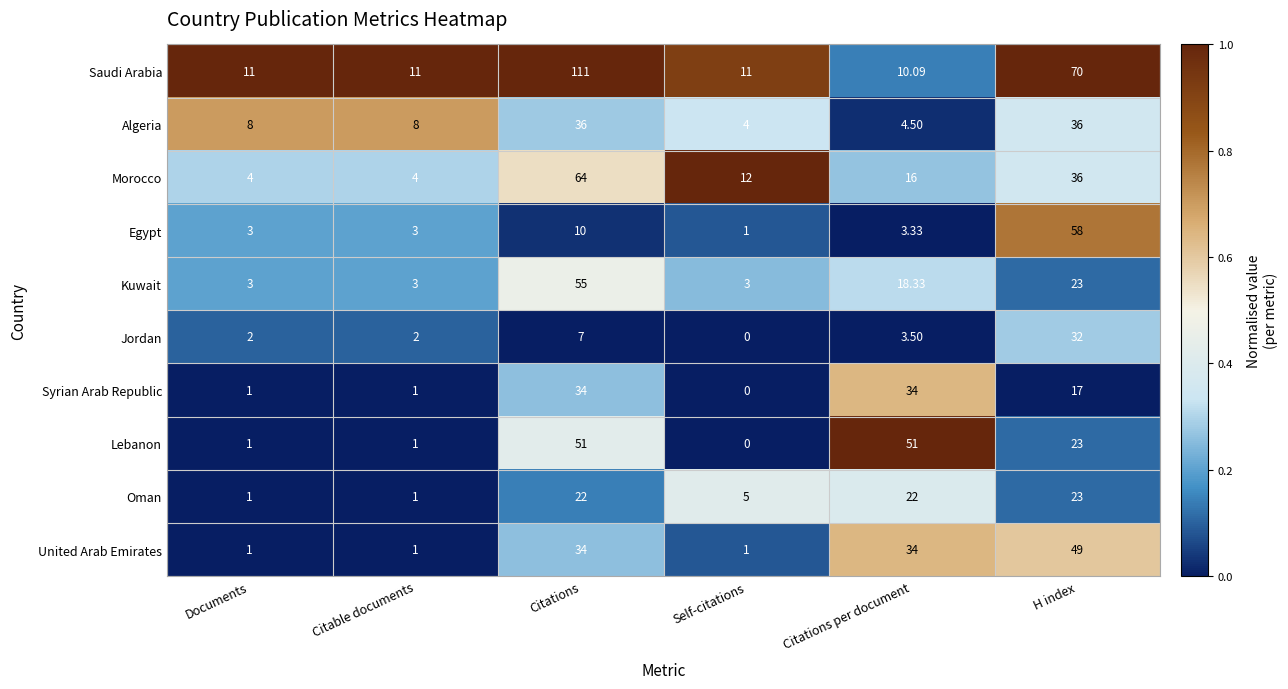

List the series in order of their peak value, lowest first.

Oman, Jordan, Syrian Arab Republic, Algeria, United Arab Emirates, Lebanon, Kuwait, Egypt, Morocco, Saudi Arabia